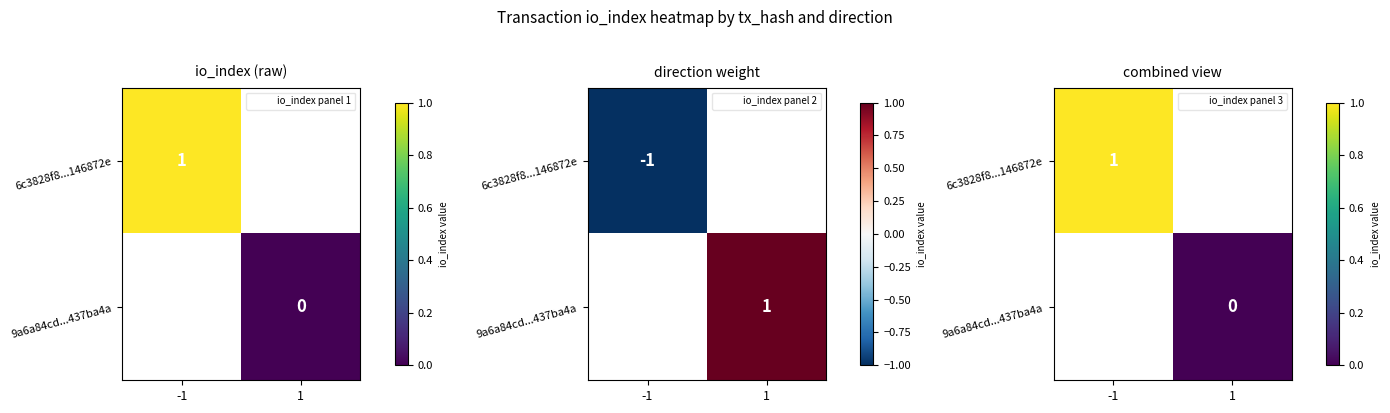

Count the number of data series in this chart.

2